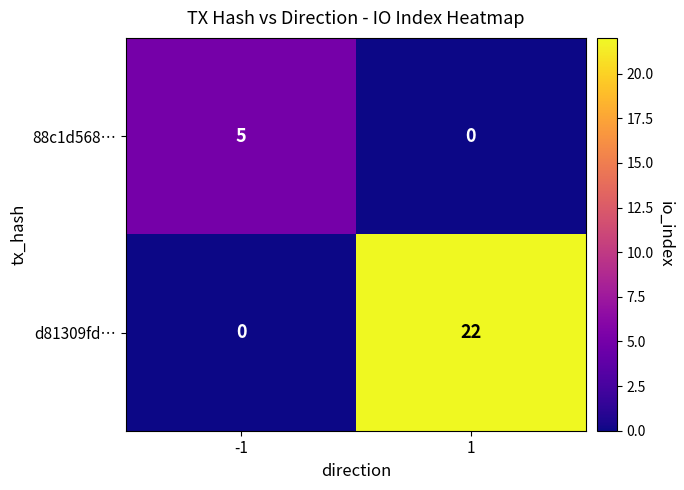

Reading left to right, what are all the values shown in this chart?

88c1d568…: -1=5	1=0
d81309fd…: -1=0	1=22